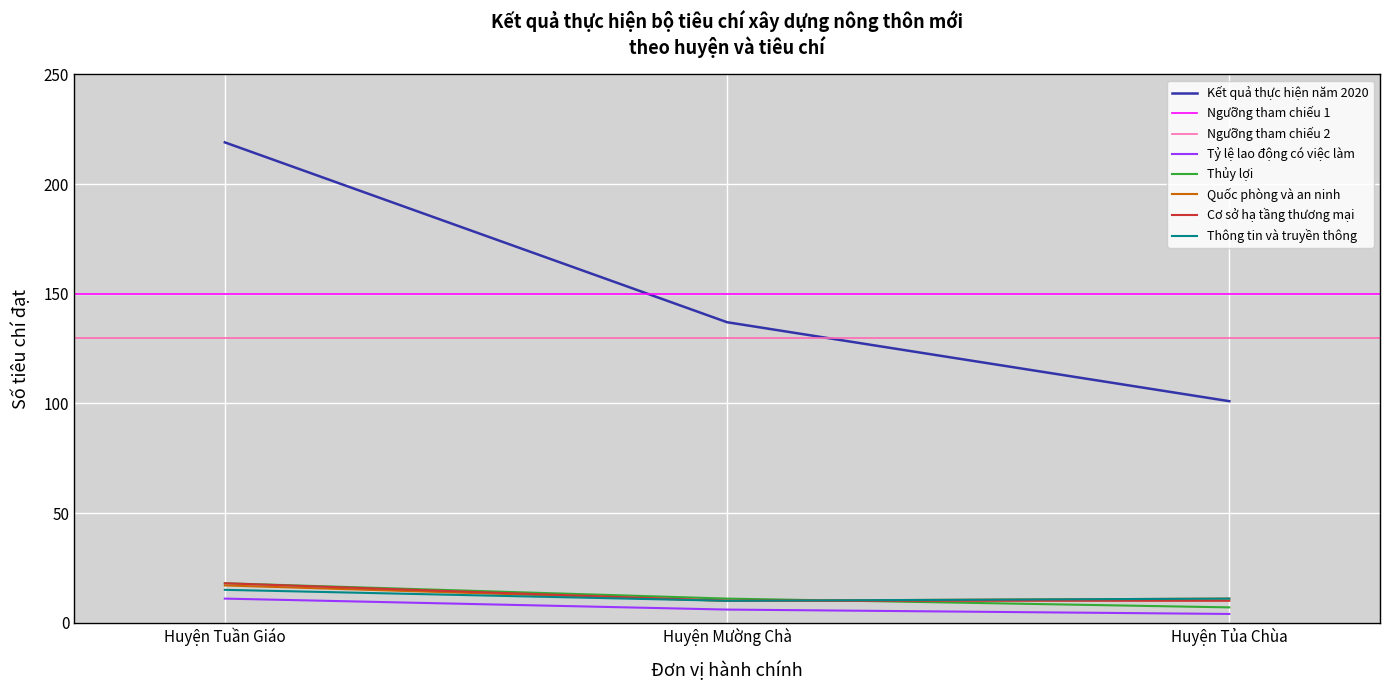

Is it true that Thủy lợi equals 18 at Huyện Mường Chà?

False